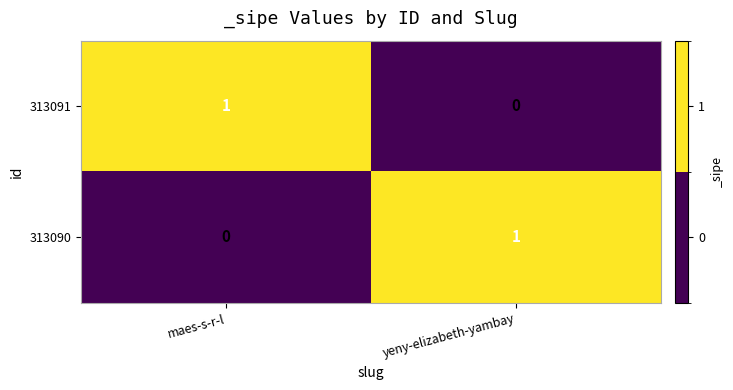

At which label is 313090 closest to 0?

maes-s-r-l